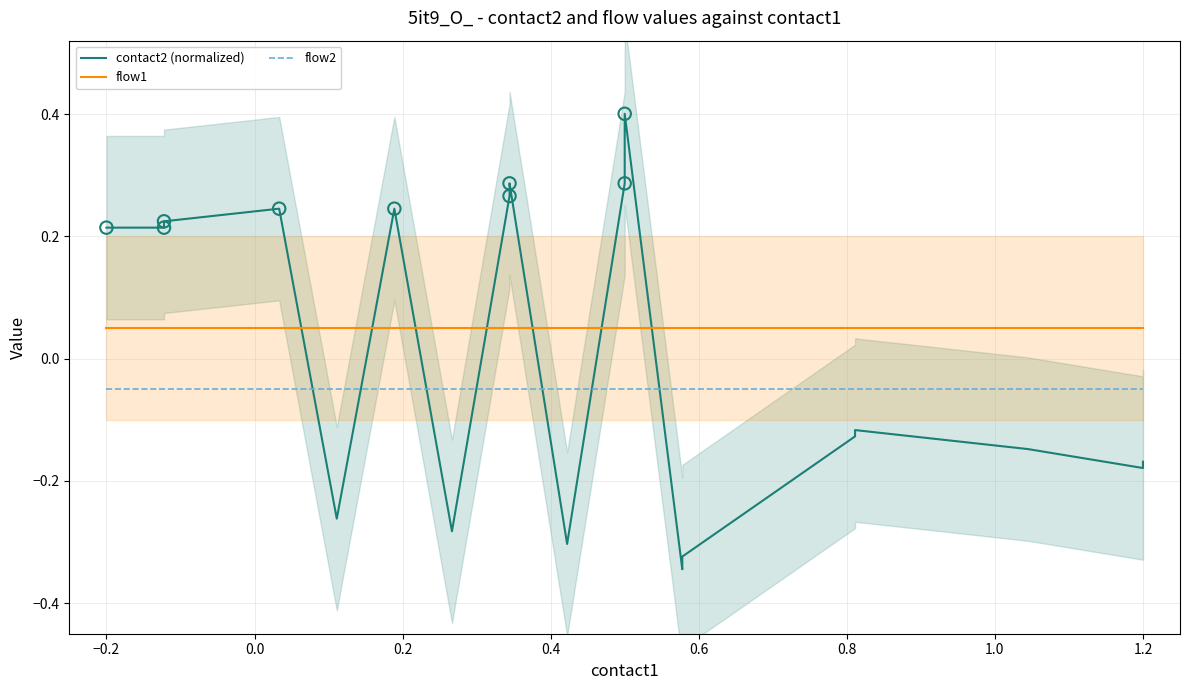

At how many categories does at least one series exceed 0?

20